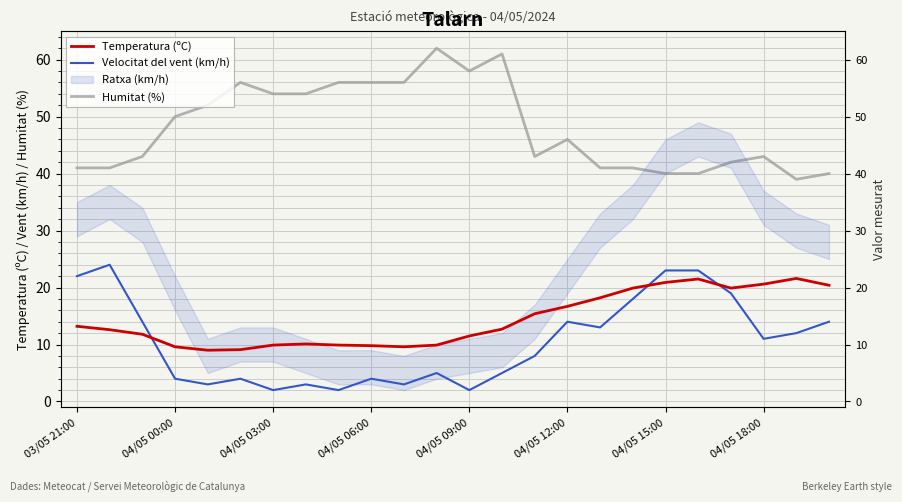

True or false: Humitat (%) and Velocitat del vent (km/h) intersect in this chart.

False